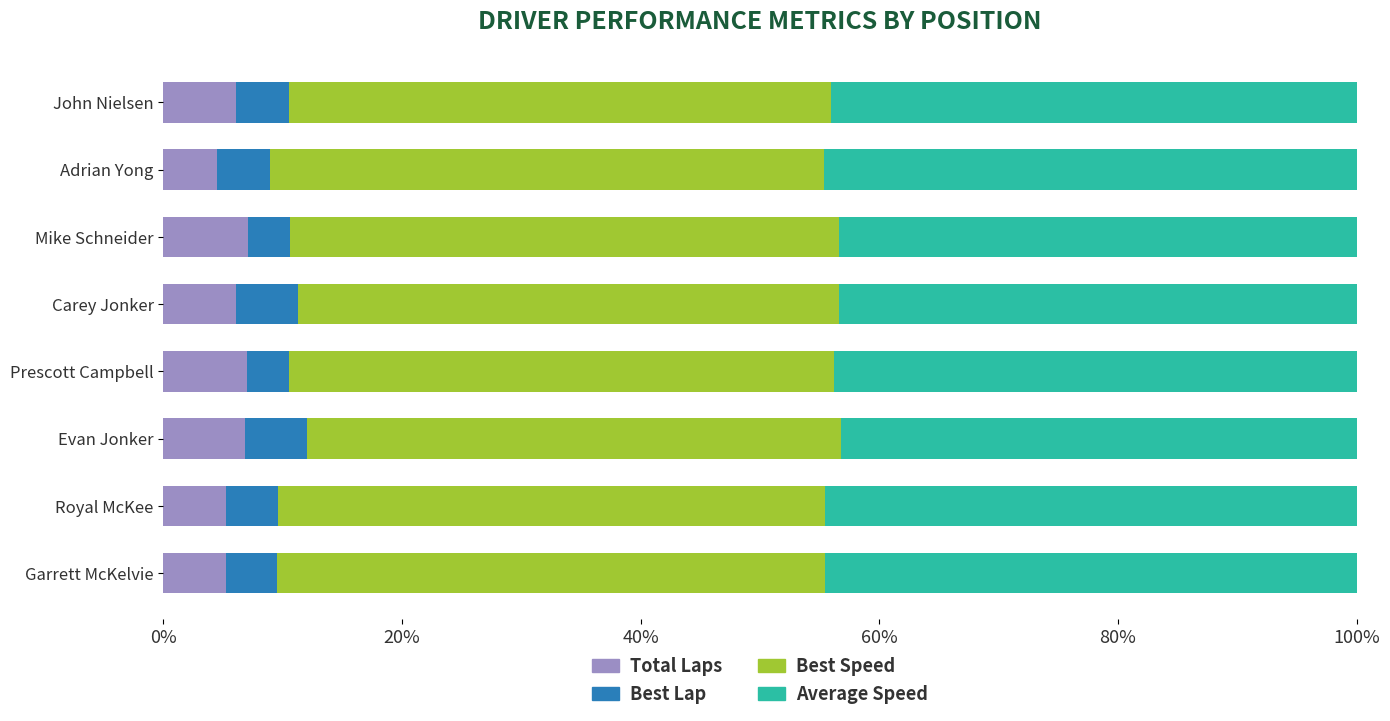

What is the total value across all series at Garrett McKelvie?

100.0